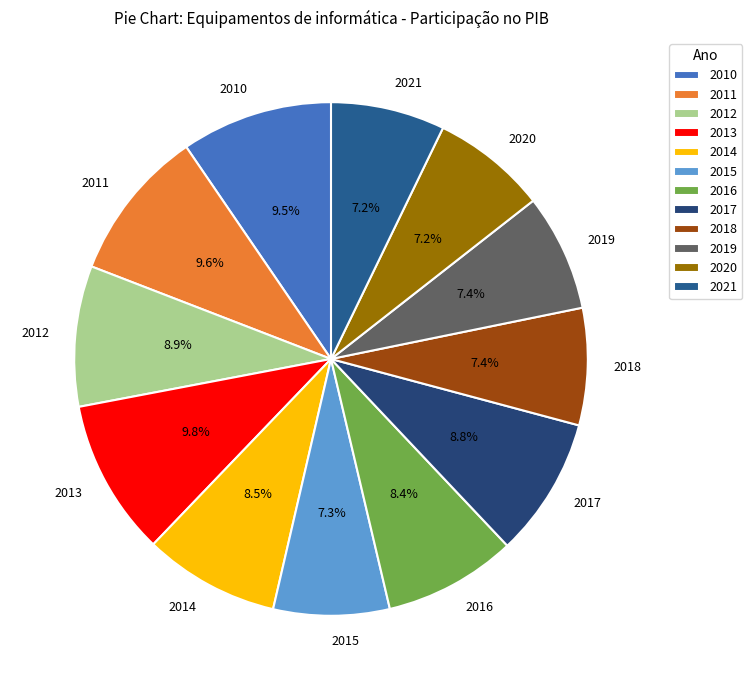

Count the number of slices in the pie.

12